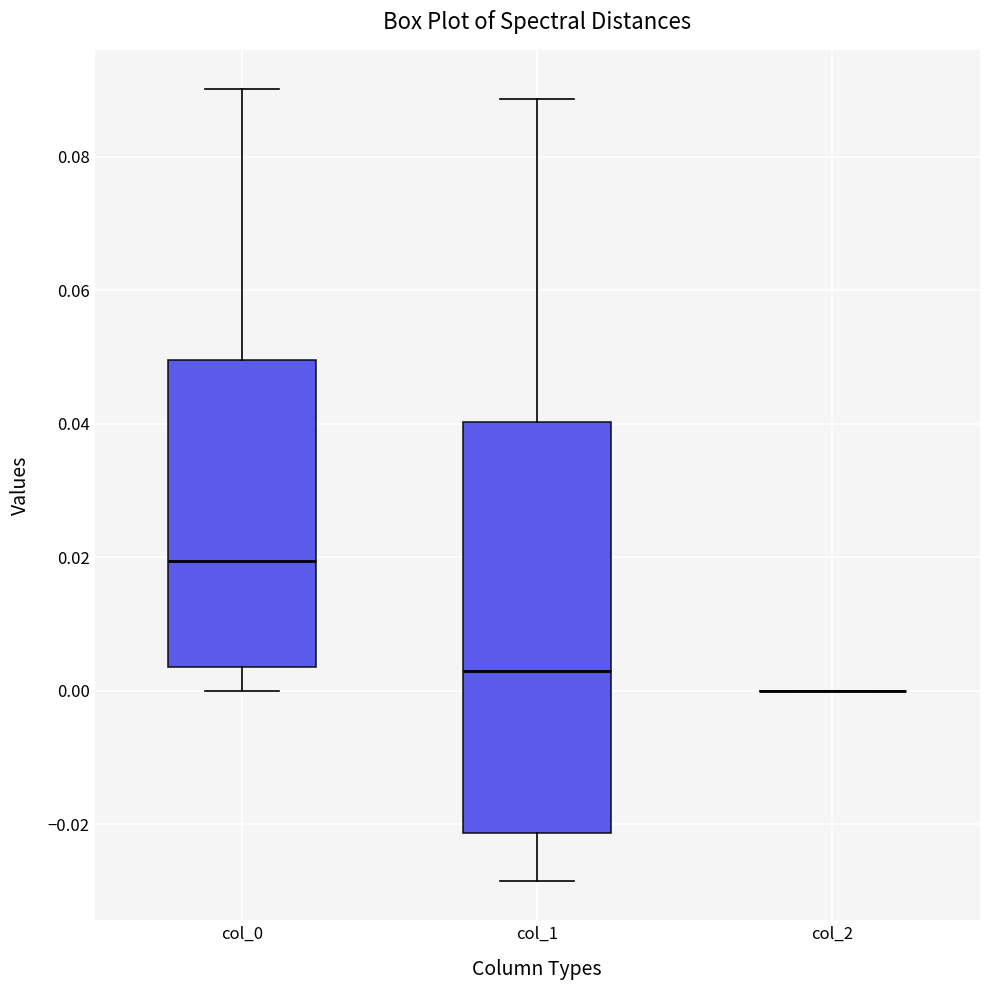

Reading left to right, transcribe this box plot: for each box, give where its median line is, the range the box spans, and where its two whiskers end, as read against the y-axis. The values are not printed on the chart, so give them approximately, as read against the axis.

col_0: median 0.020, box 0.004 to 0.050, whiskers 0.000 to 0.090
col_1: median 0.002, box -0.022 to 0.040, whiskers -0.028 to 0.088
col_2: box collapsed to a line at 0.000, whiskers 0.000 to 0.000